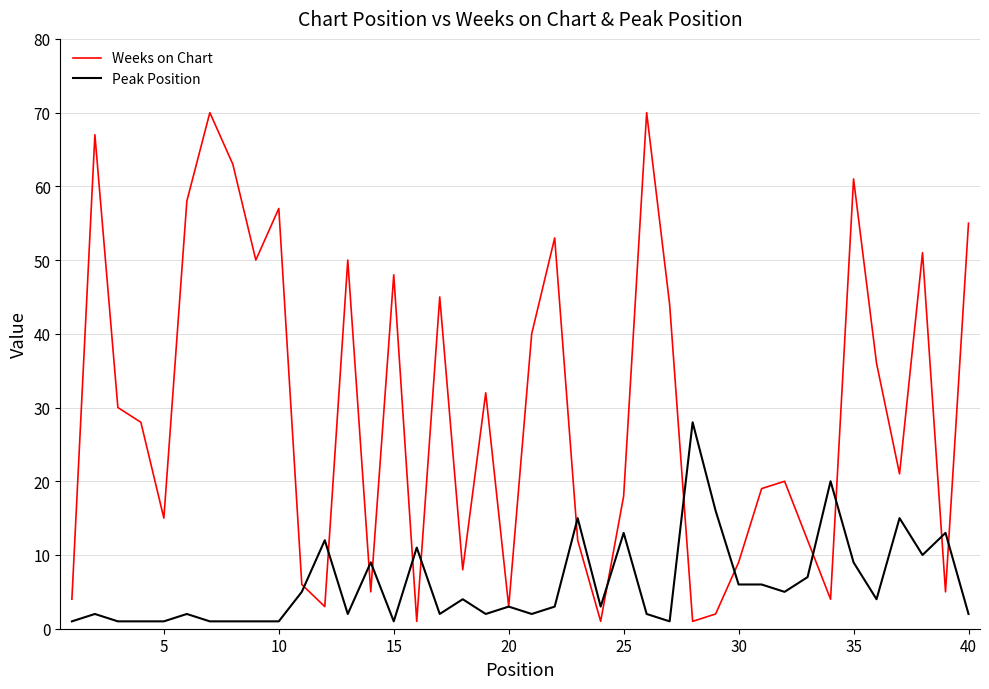

Rank the series by their maximum value, from lowest to highest.

Peak Position, Weeks on Chart